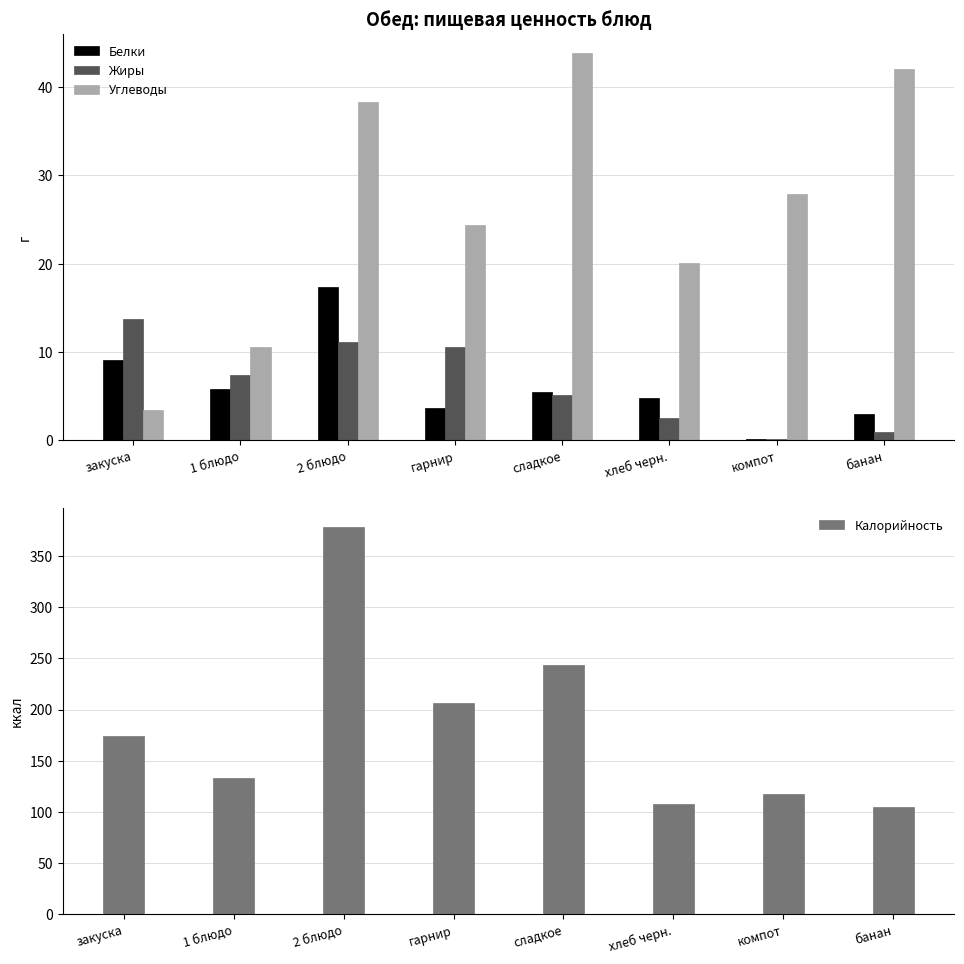

How many categories are shown in the chart?

8